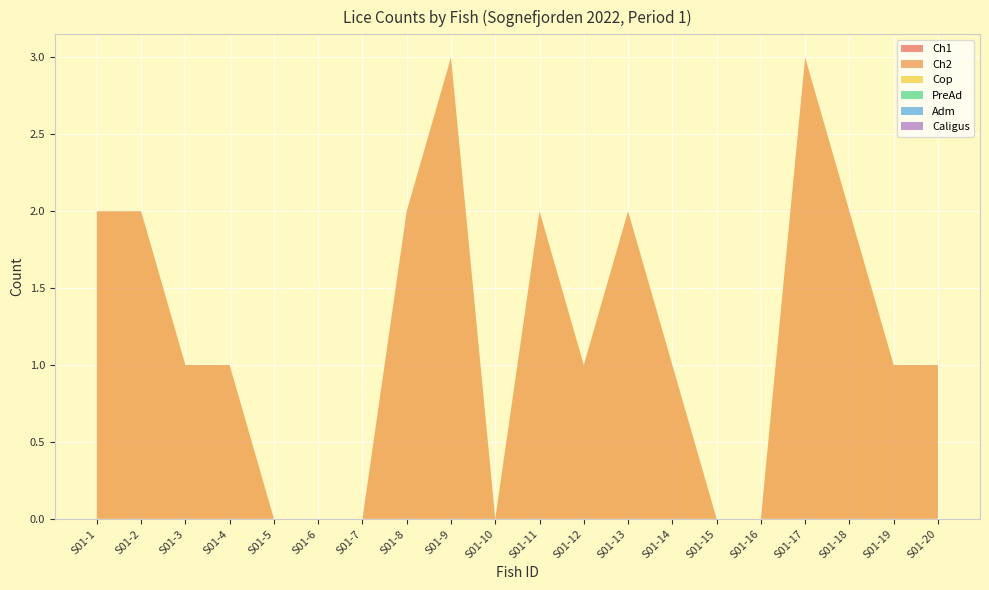

Reading left to right, transcribe all the data shown in this chart.

Ch1: 0	0	0	0	0	0	0	0	0	0	0	0	0	0	0	0	0	0	0	0
Ch2: 2	2	1	1	0	0	0	2	3	0	2	1	2	1	0	0	3	2	1	1
Cop: 0	0	0	0	0	0	0	0	0	0	0	0	0	0	0	0	0	0	0	0
PreAd: 0	0	0	0	0	0	0	0	0	0	0	0	0	0	0	0	0	0	0	0
Adm: 0	0	0	0	0	0	0	0	0	0	0	0	0	0	0	0	0	0	0	0
Caligus: 0	0	0	0	0	0	0	0	0	0	0	0	0	0	0	0	0	0	0	0